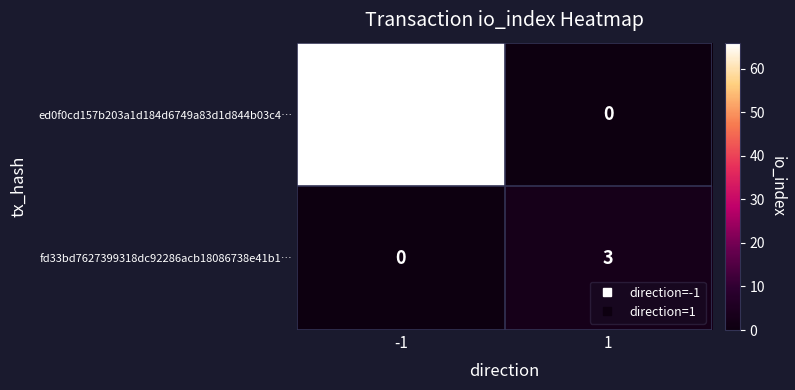

List the series in order of their overall mean, highest first.

ed0f0cd157b203a1d184d6749a83d1d844b03c4…, fd33bd7627399318dc92286acb18086738e41b1…